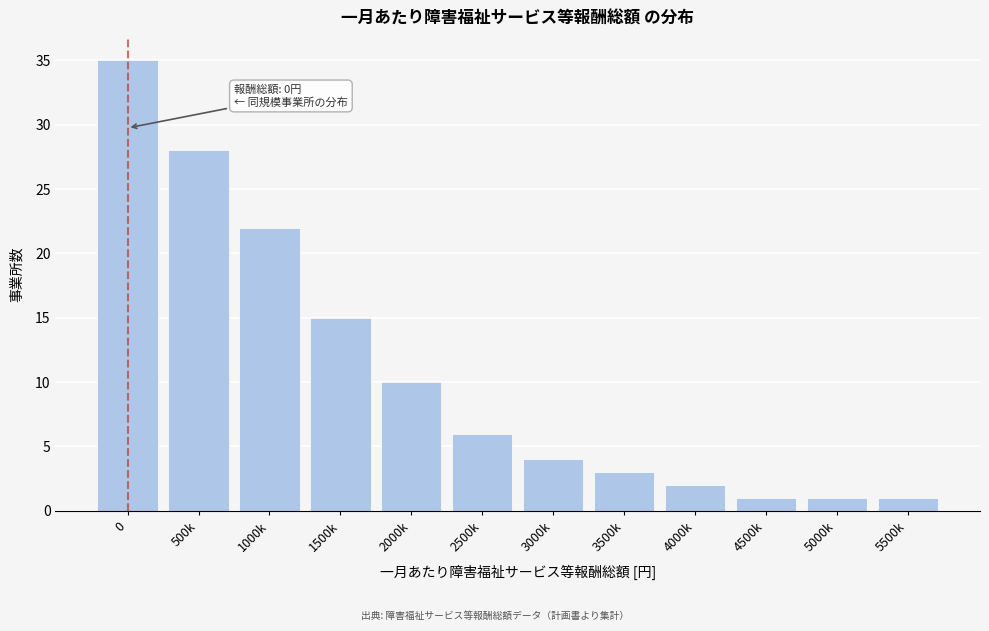

Reading left to right, what are all the values shown in this chart?

0=35	500k=28	1000k=22	1500k=15	2000k=10	2500k=6	3000k=4	3500k=3	4000k=2	4500k=1	5000k=1	5500k=1